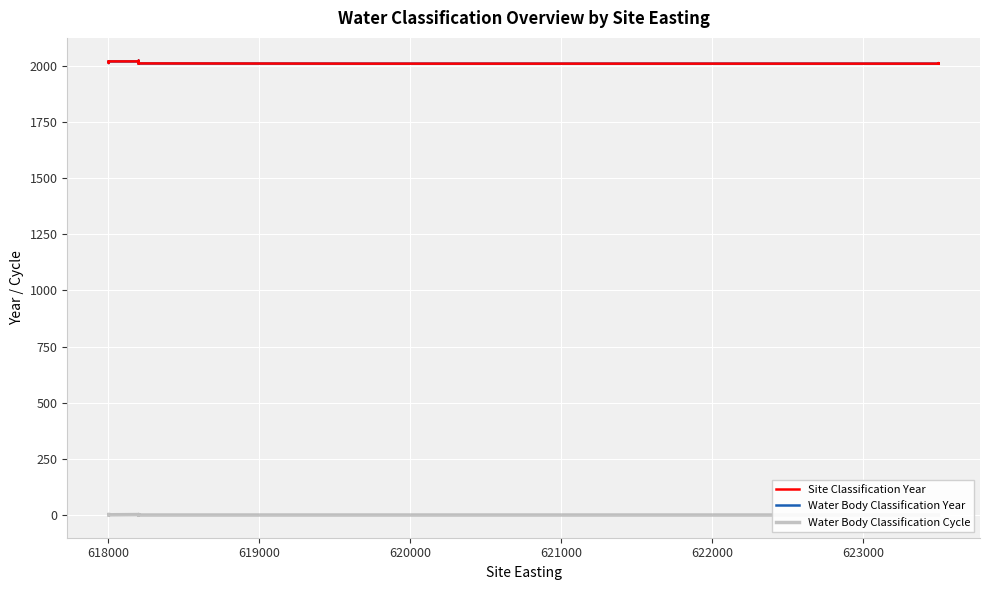

True or false: Water Body Classification Cycle and Site Classification Year cross at least once.

False